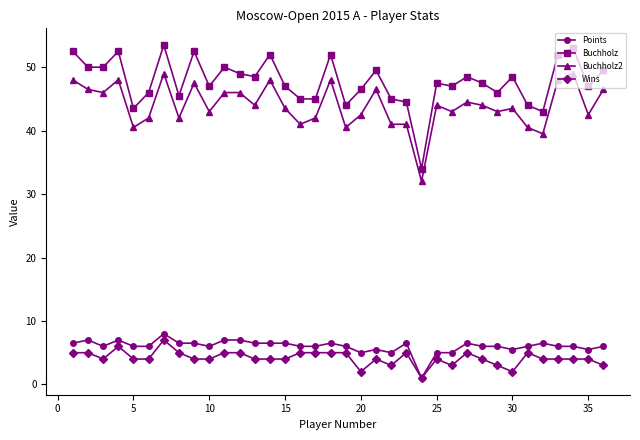

Does the chart have visible grid lines?

No